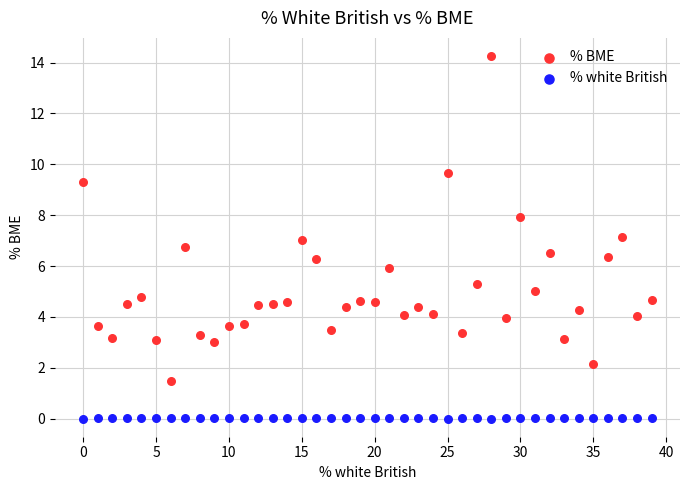

Across all data points, what is the range of Y values (max minus min)?

14.3